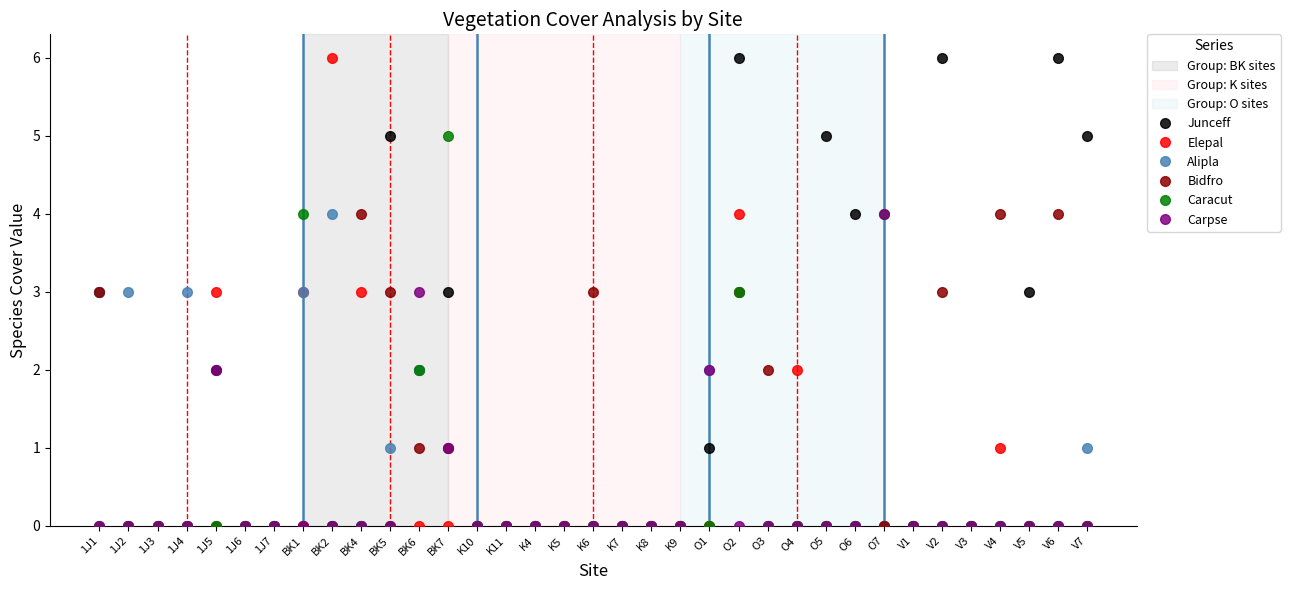

Reading right to left, extract all data points from this chart.

Junceff: V7=5	V6=6	V5=3	V4=0	V3=0	V2=6	V1=0	O7=0	O6=4	O5=5	O4=0	O3=0	O2=6	O1=1	K9=0	K8=0	K7=0	K6=0	K5=0	K4=0	K11=0	K10=0	BK7=3	BK6=2	BK5=5	BK4=0	BK2=0	BK1=0	1J7=0	1J6=0	1J5=2	1J4=0	1J3=0	1J2=0	1J1=3
Elepal: V7=0	V6=0	V5=0	V4=1	V3=0	V2=0	V1=0	O7=0	O6=0	O5=0	O4=2	O3=0	O2=4	O1=0	K9=0	K8=0	K7=0	K6=0	K5=0	K4=0	K11=0	K10=0	BK7=0	BK6=0	BK5=0	BK4=3	BK2=6	BK1=3	1J7=0	1J6=0	1J5=3	1J4=0	1J3=0	1J2=0	1J1=0
Alipla: V7=1	V6=0	V5=0	V4=0	V3=0	V2=0	V1=0	O7=0	O6=0	O5=0	O4=0	O3=0	O2=3	O1=2	K9=0	K8=0	K7=0	K6=0	K5=0	K4=0	K11=0	K10=0	BK7=1	BK6=2	BK5=1	BK4=0	BK2=4	BK1=3	1J7=0	1J6=0	1J5=0	1J4=3	1J3=0	1J2=3	1J1=3
Bidfro: V7=0	V6=4	V5=0	V4=4	V3=0	V2=3	V1=0	O7=0	O6=0	O5=0	O4=0	O3=2	O2=3	O1=0	K9=0	K8=0	K7=0	K6=3	K5=0	K4=0	K11=0	K10=0	BK7=1	BK6=1	BK5=3	BK4=4	BK2=0	BK1=0	1J7=0	1J6=0	1J5=0	1J4=0	1J3=0	1J2=0	1J1=3
Caracut: V7=0	V6=0	V5=0	V4=0	V3=0	V2=0	V1=0	O7=4	O6=0	O5=0	O4=0	O3=0	O2=3	O1=0	K9=0	K8=0	K7=0	K6=0	K5=0	K4=0	K11=0	K10=0	BK7=5	BK6=2	BK5=0	BK4=0	BK2=0	BK1=4	1J7=0	1J6=0	1J5=0	1J4=0	1J3=0	1J2=0	1J1=0
Carpse: V7=0	V6=0	V5=0	V4=0	V3=0	V2=0	V1=0	O7=4	O6=0	O5=0	O4=0	O3=0	O2=0	O1=2	K9=0	K8=0	K7=0	K6=0	K5=0	K4=0	K11=0	K10=0	BK7=1	BK6=3	BK5=0	BK4=0	BK2=0	BK1=0	1J7=0	1J6=0	1J5=2	1J4=0	1J3=0	1J2=0	1J1=0